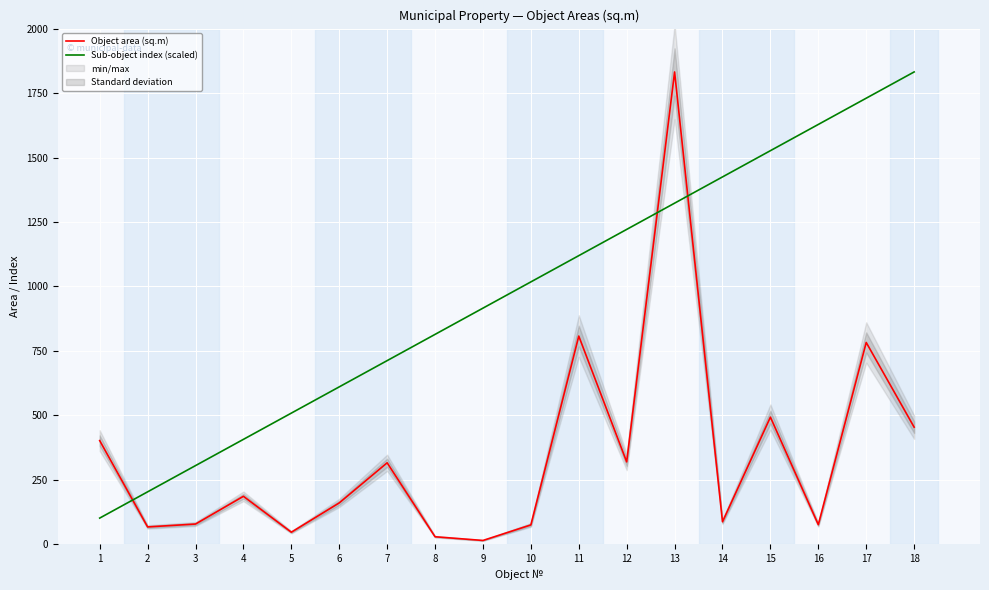

At which category is the sum across all series the highest?

13